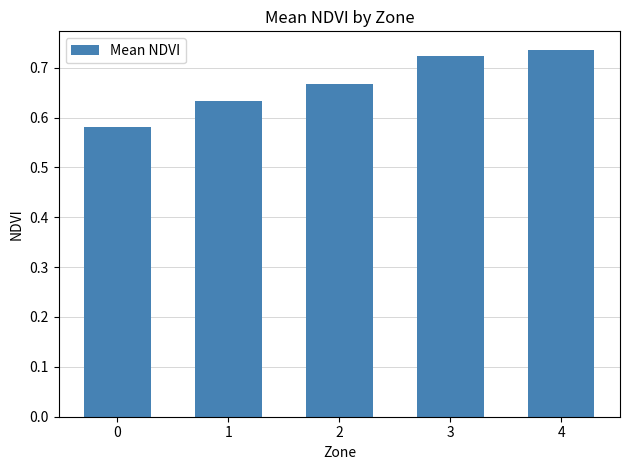

What is the difference between the values at 1 and 4?

0.1